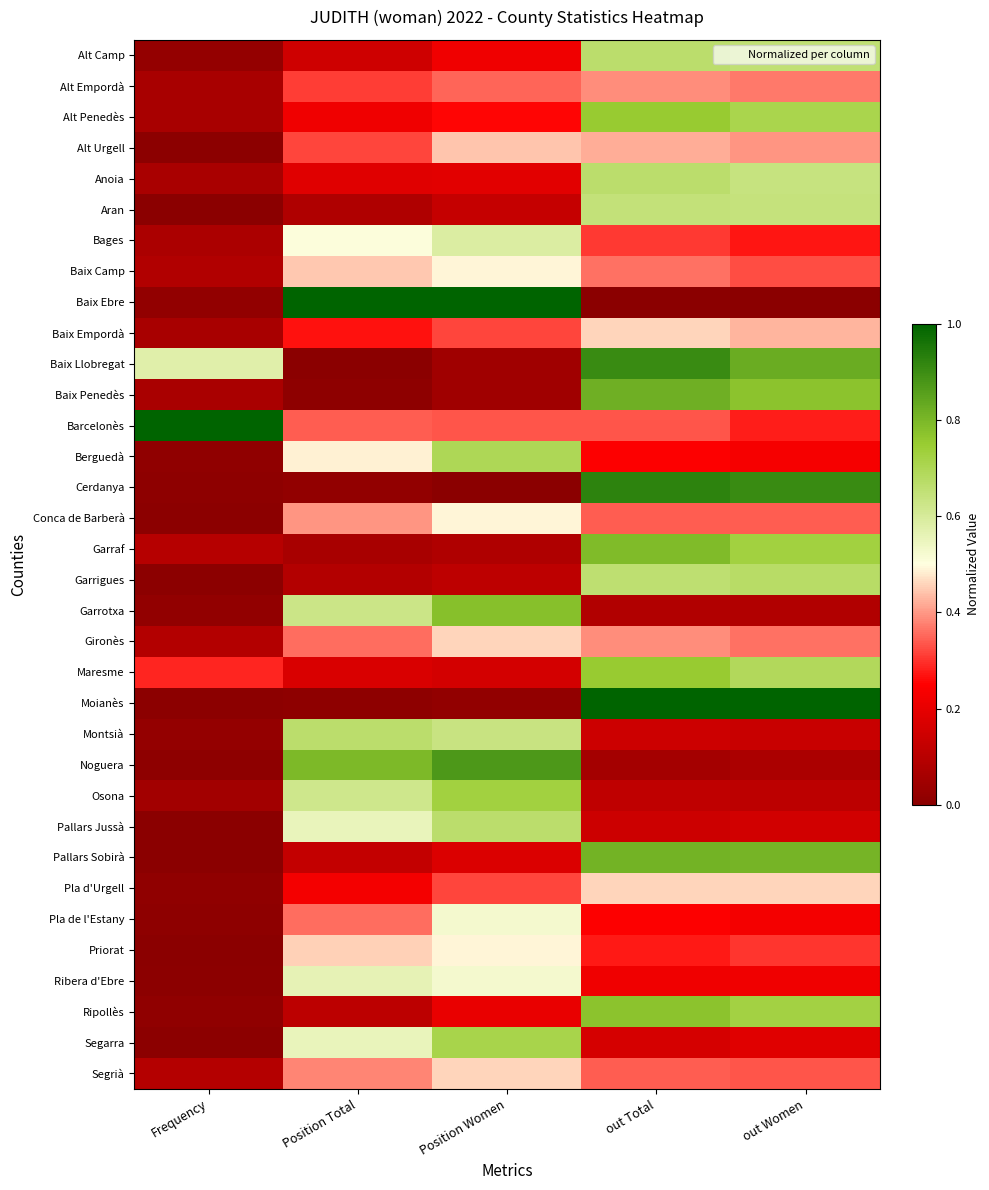

Between Position Total and out Women, which series saw the biggest shift?

Baix Ebre